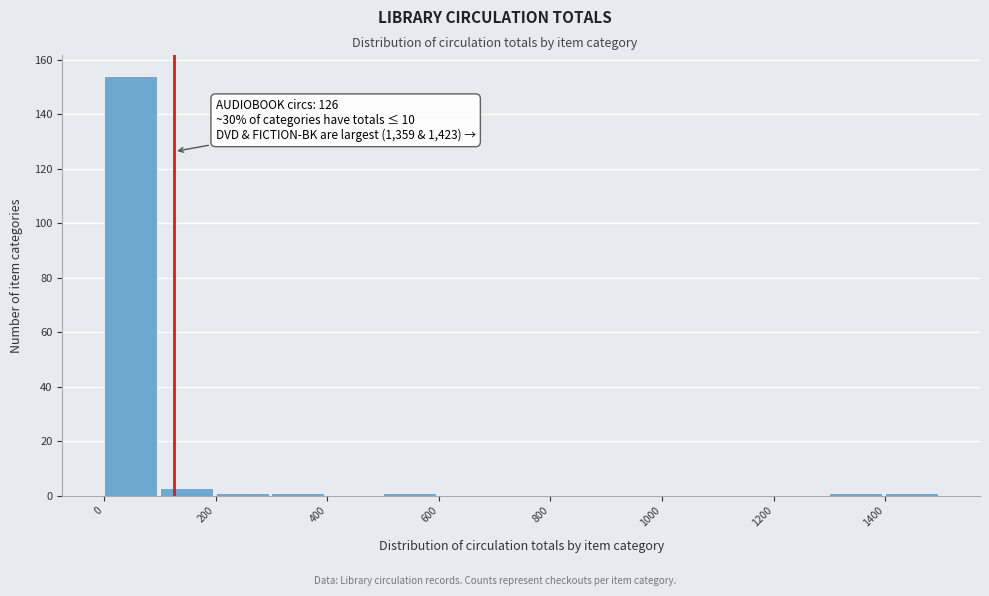

Which range on the x-axis has the tallest bar?

0 to 100